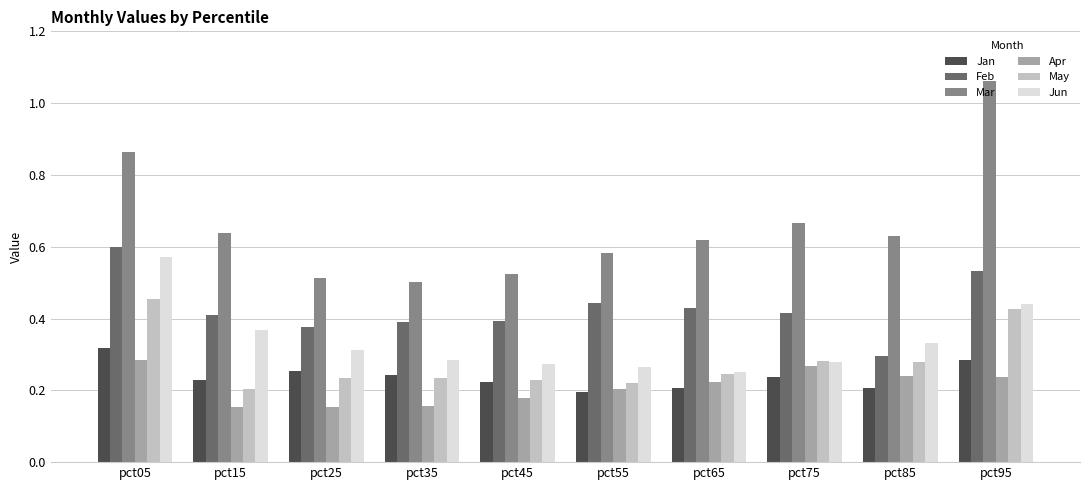

Which series has the widest spread of values?

Mar